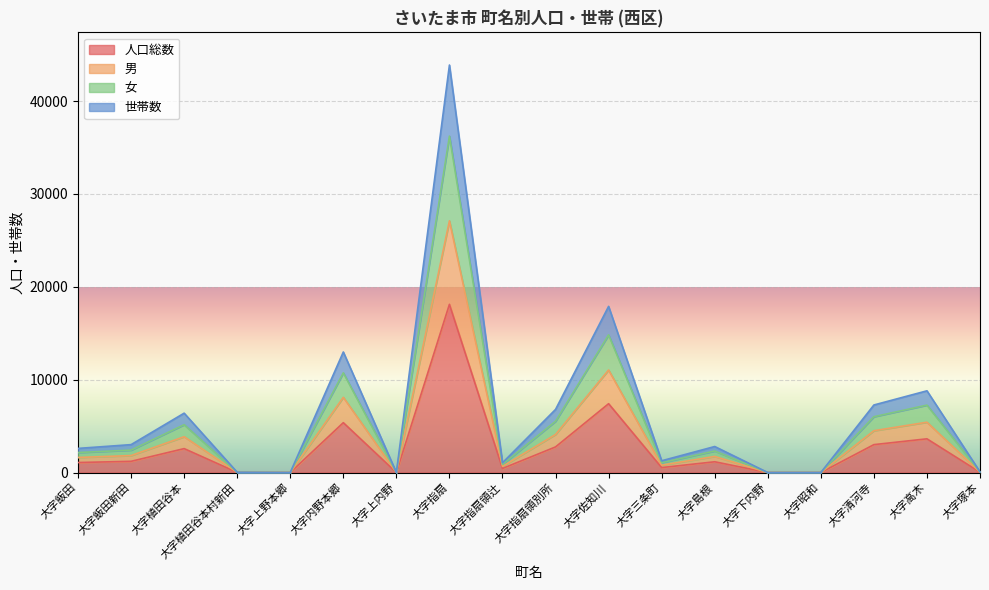

What are all the series names shown in the legend?

人口総数, 男, 女, 世帯数